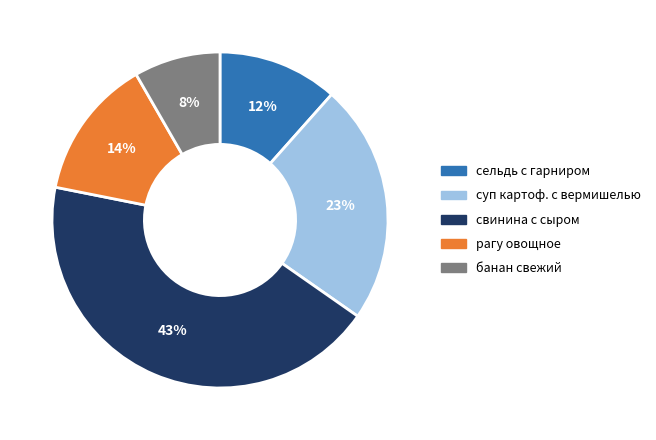

Rank the categories by value from lowest to highest.

банан свежий, сельдь с гарниром, рагу овощное, суп картоф. с вермишелью, свинина с сыром